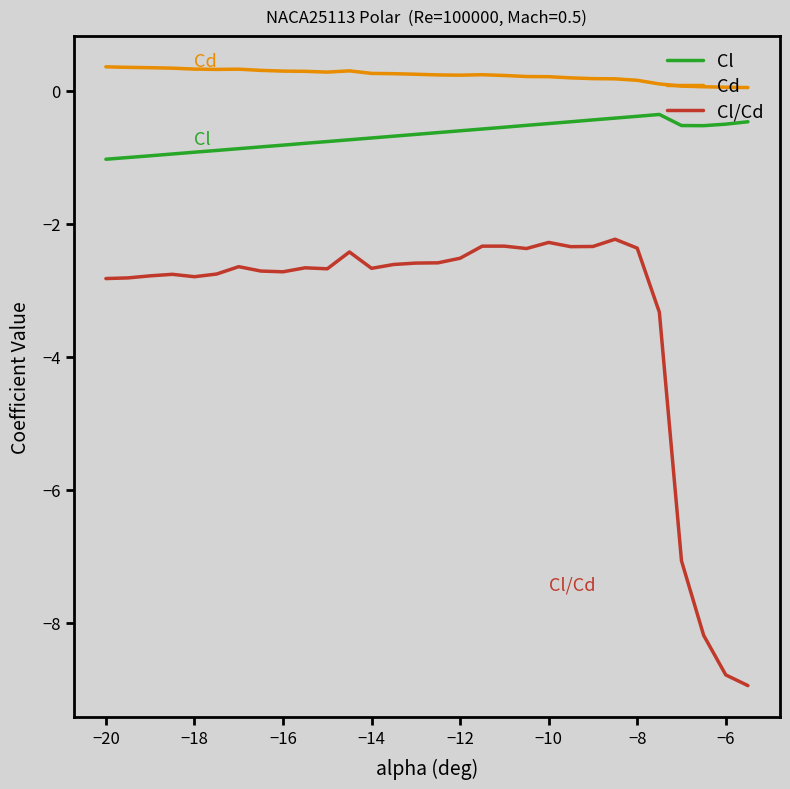

Which series has the largest total across all categories?

Cd